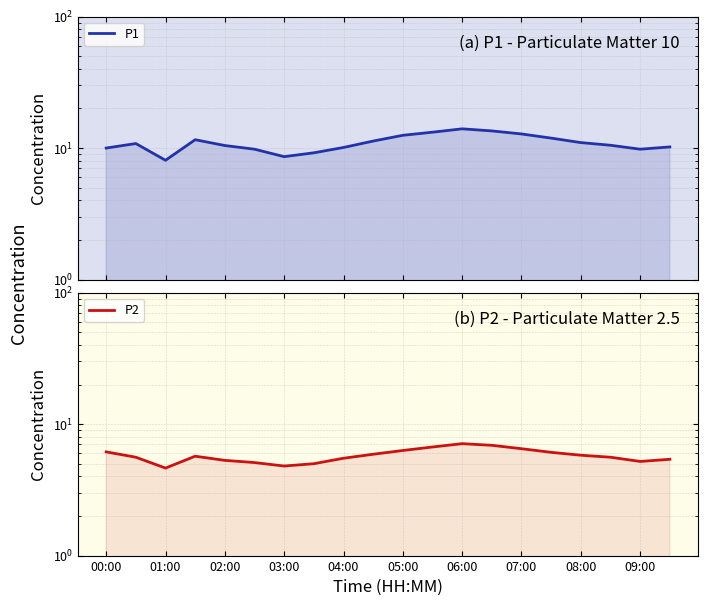

Which series has the widest spread of values?

P1